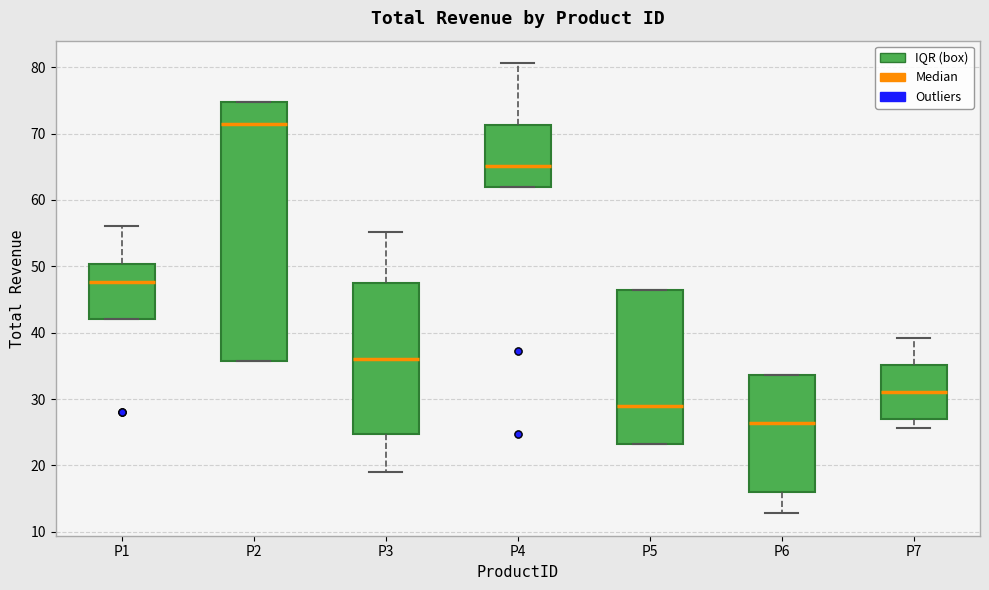

Which box is the tallest, from its lower edge to its upper edge?

P2